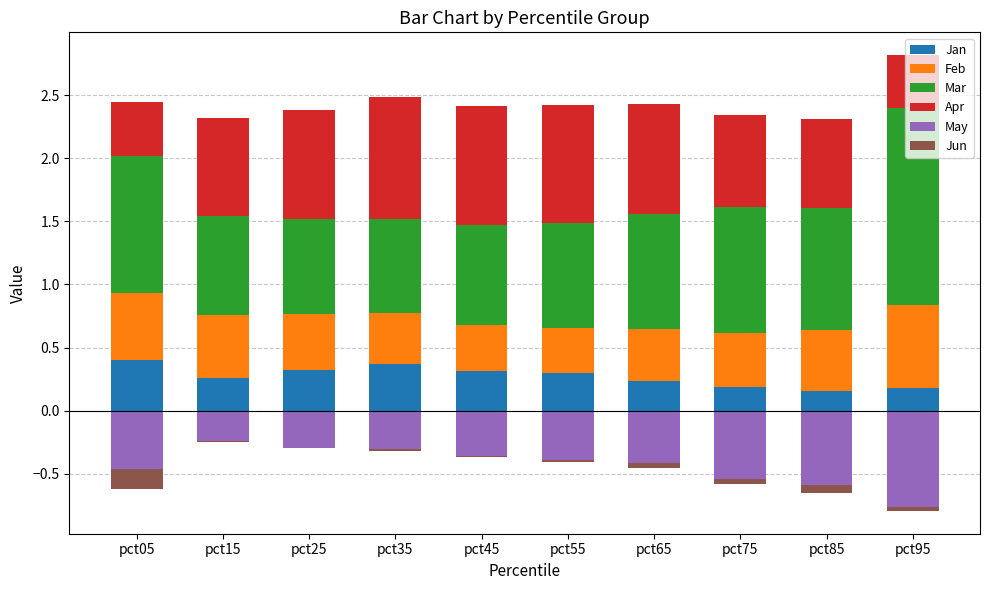

Does the chart contain any negative values?

Yes